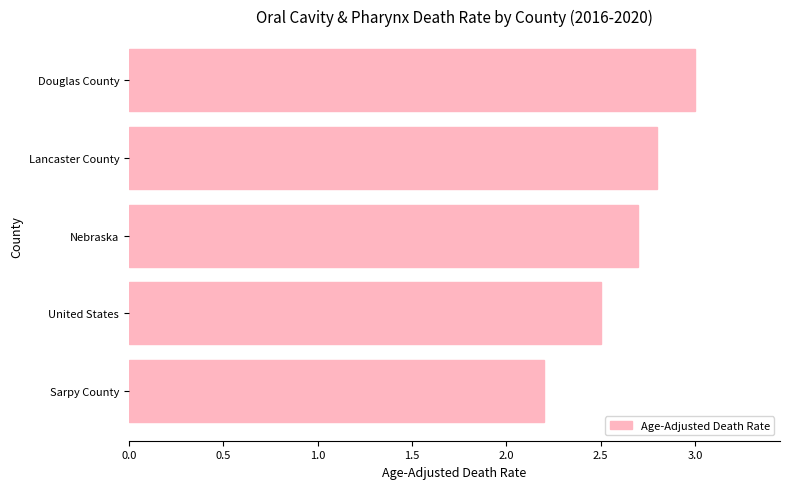

What is the change in value from Lancaster County to Douglas County?

+0.2